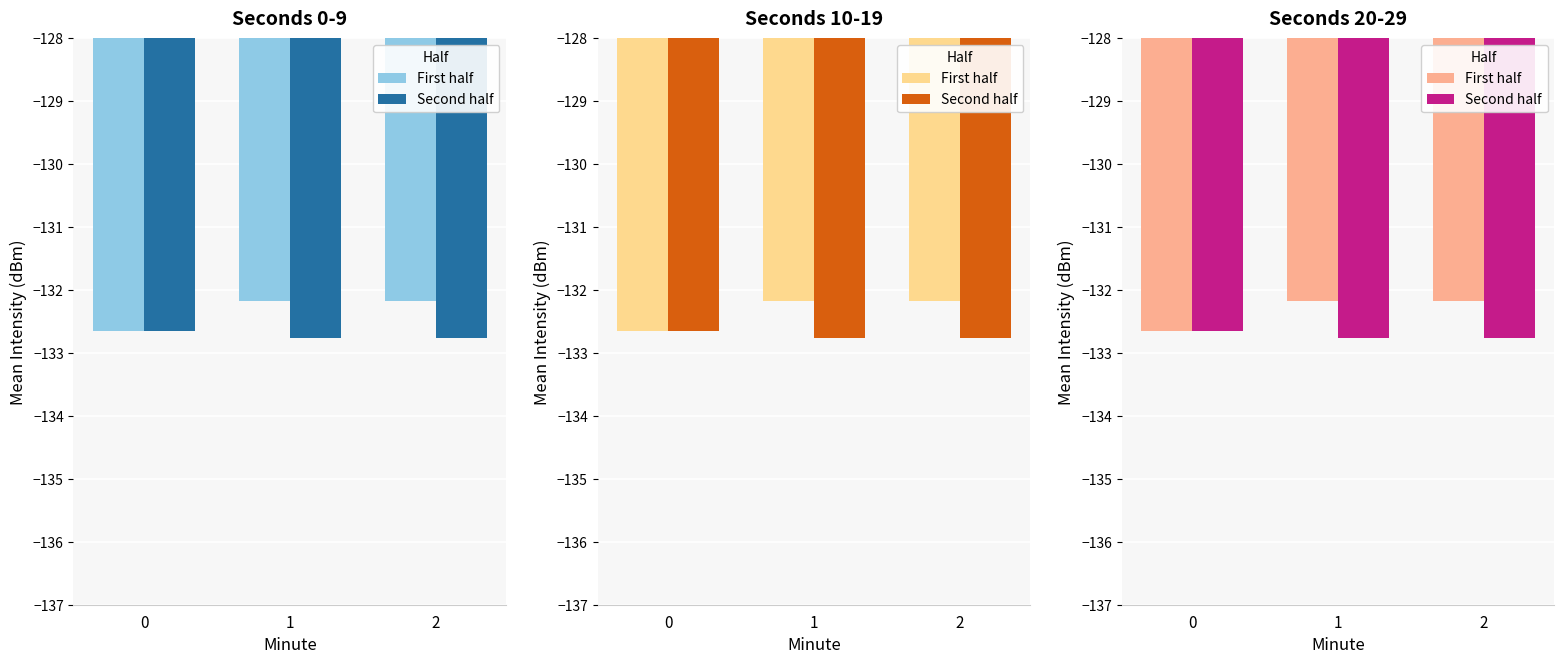

List the labels in order of Second half value, largest first.

0, 1, 2